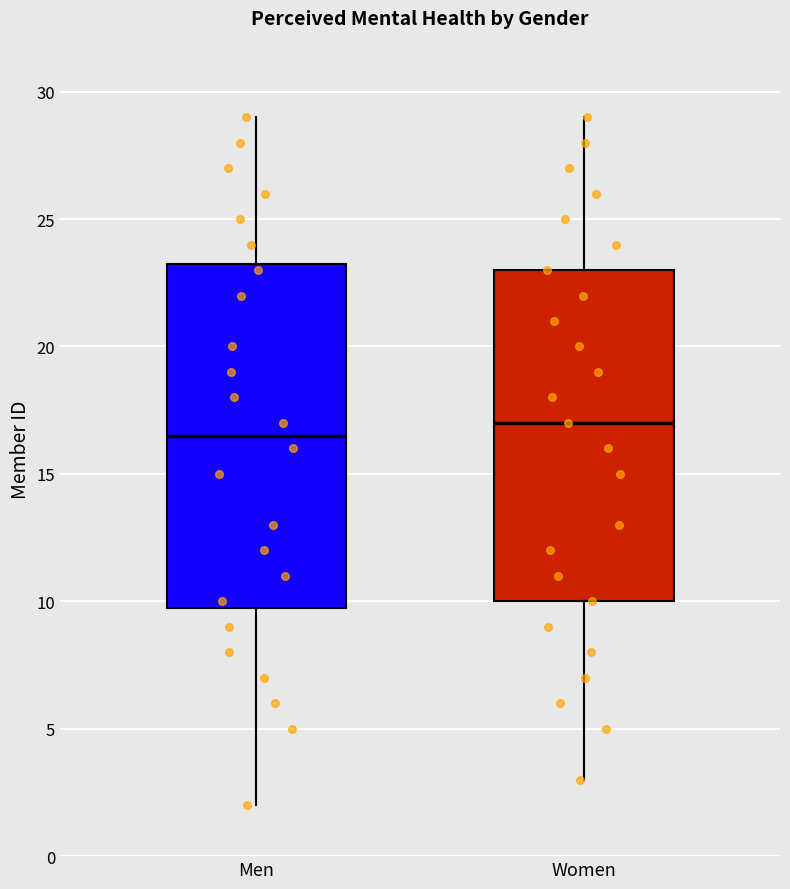

Where does the median line of the box for Men sit on the y-axis? The values are not printed on the chart, so give them approximately, as read against the axis.

16.5